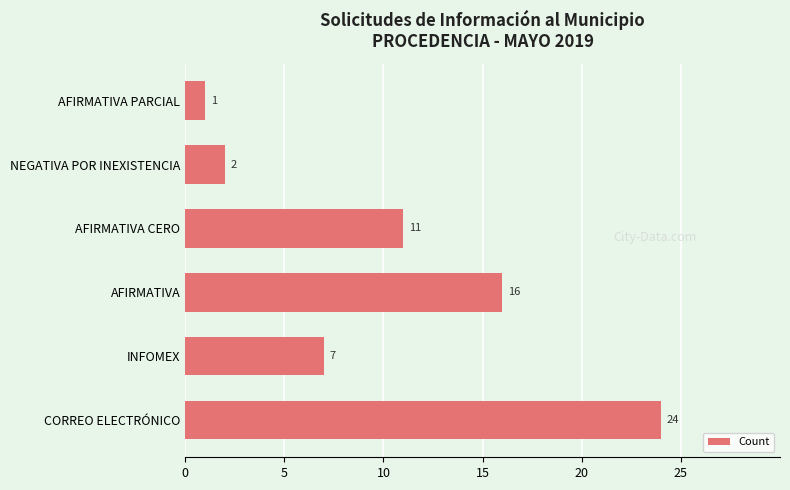

Rank the categories by value from highest to lowest.

CORREO ELECTRÓNICO, AFIRMATIVA, AFIRMATIVA CERO, INFOMEX, NEGATIVA POR INEXISTENCIA, AFIRMATIVA PARCIAL